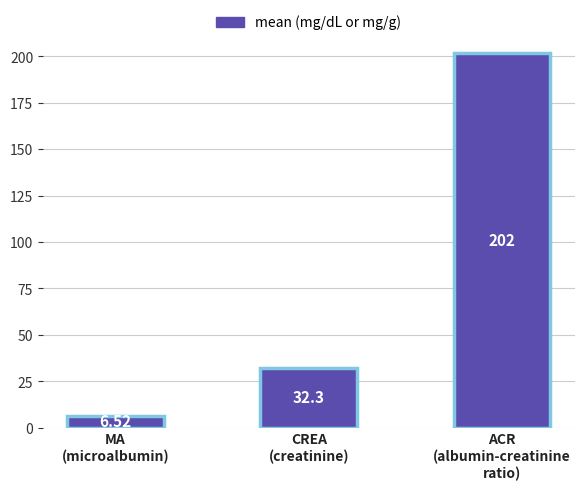

What is the change in value from CREA
(creatinine) to ACR
(albumin-creatinine
ratio)?

+169.7